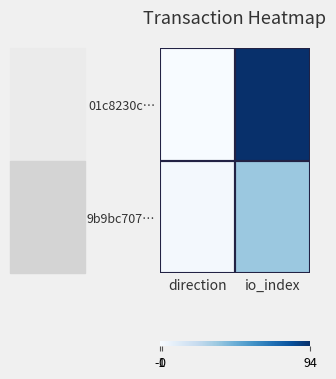

What is the greatest value displayed?

94